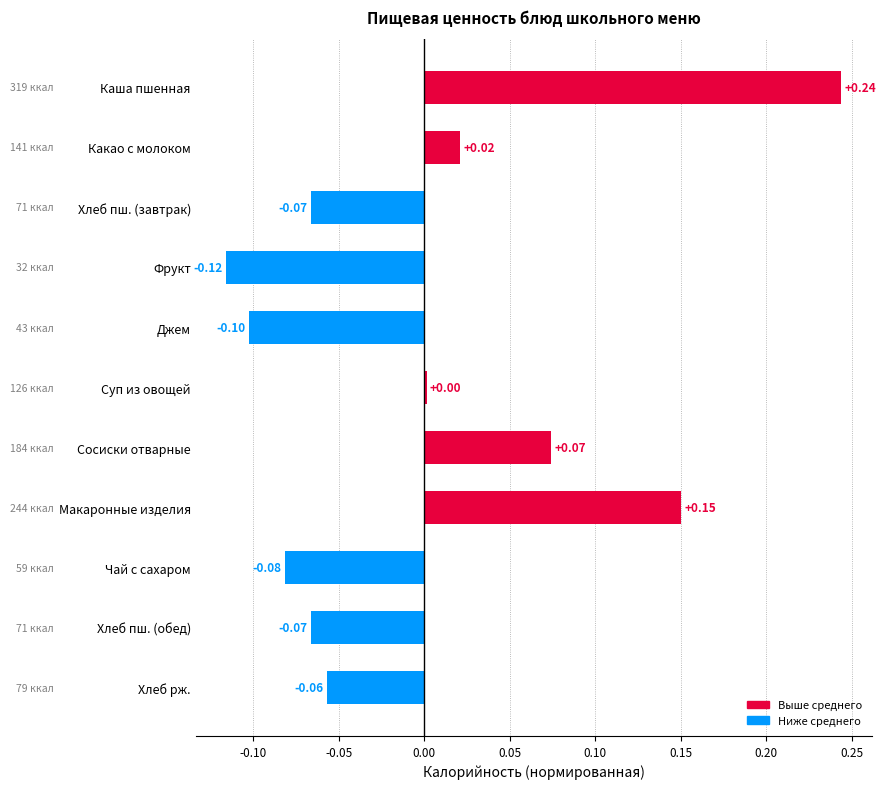

Which has a higher value, Хлеб пш. (завтрак) or Хлеб рж.?

Хлеб рж.